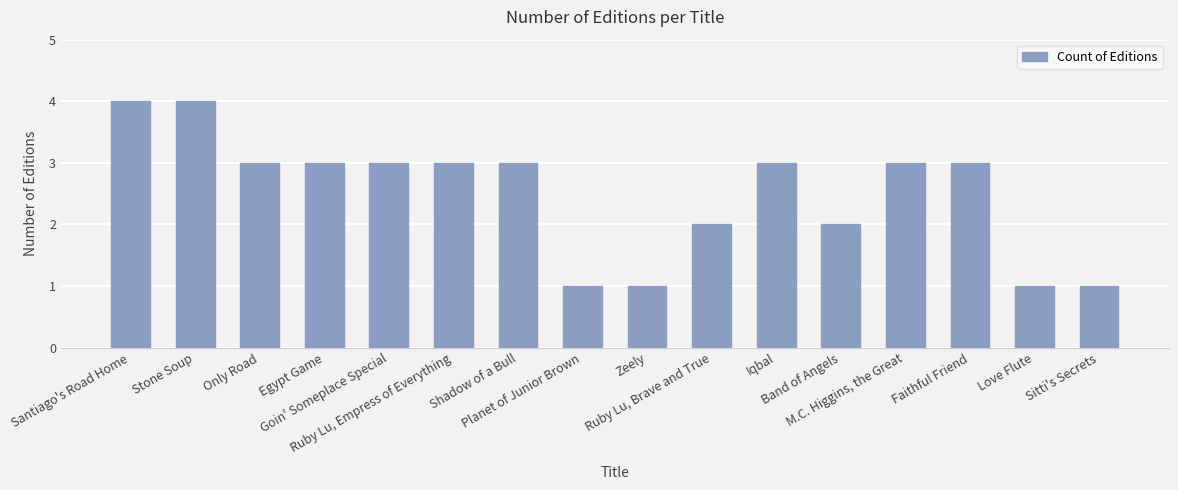

What is the difference between the maximum and minimum values?

3